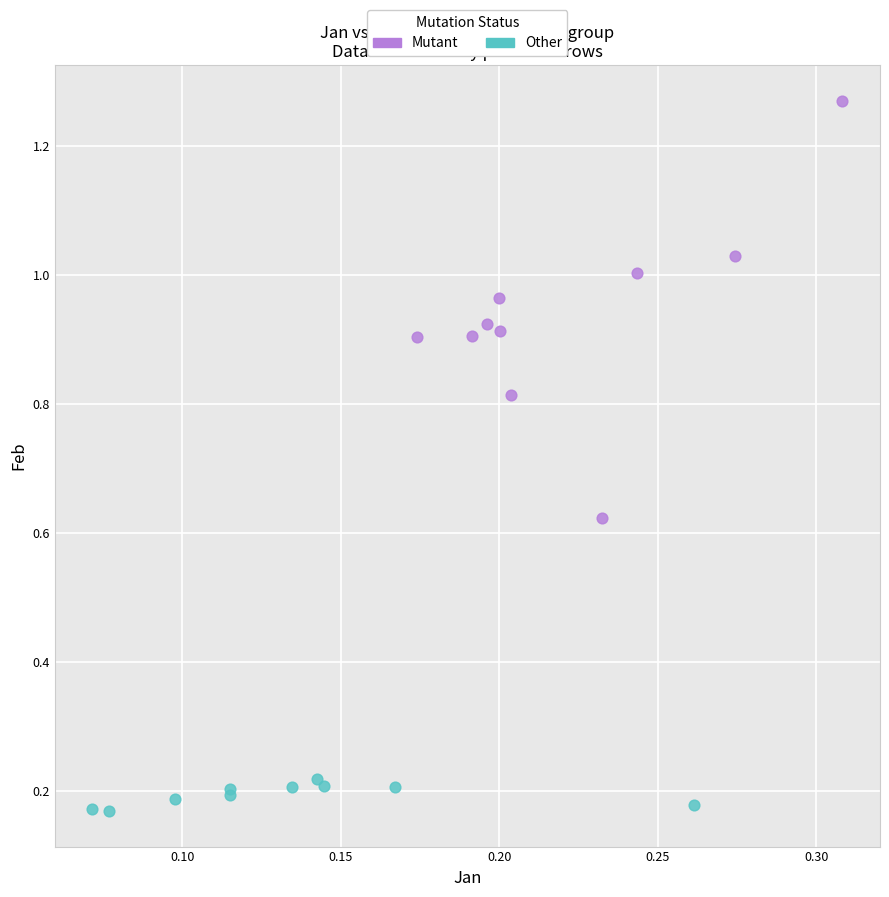

Which series contains the lowest Y value?

Other